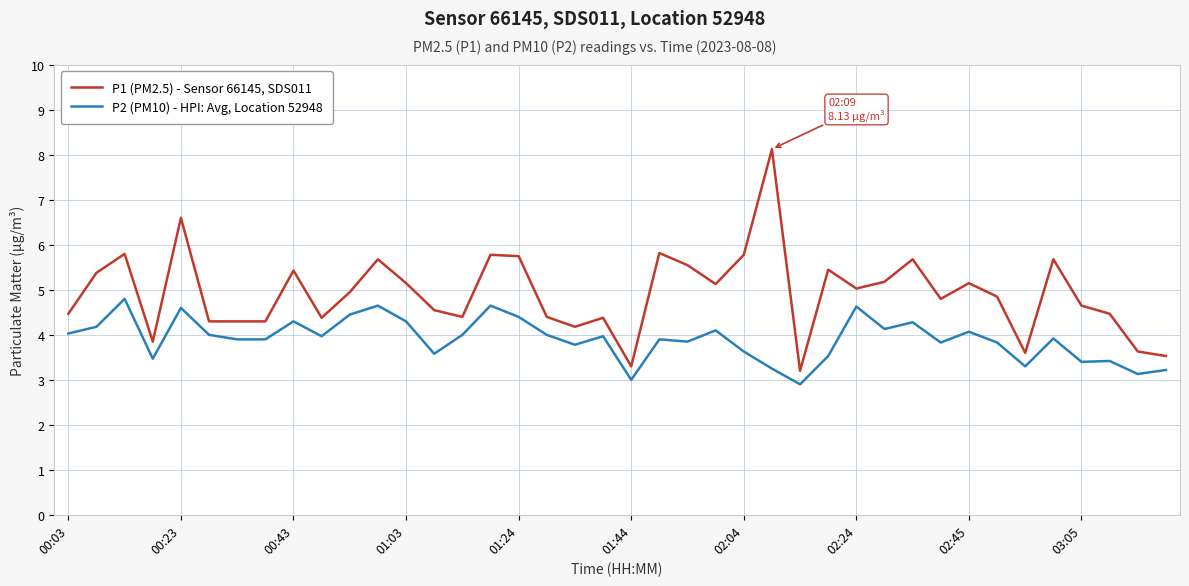

List the series in order of their overall mean, lowest first.

P2 (PM10) - HPI: Avg, Location 52948, P1 (PM2.5) - Sensor 66145, SDS011